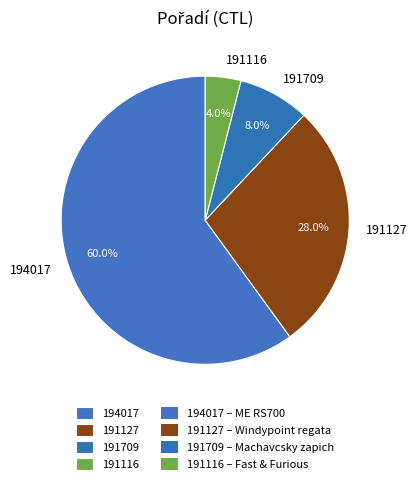

What is the smallest slice in the pie chart?

191116